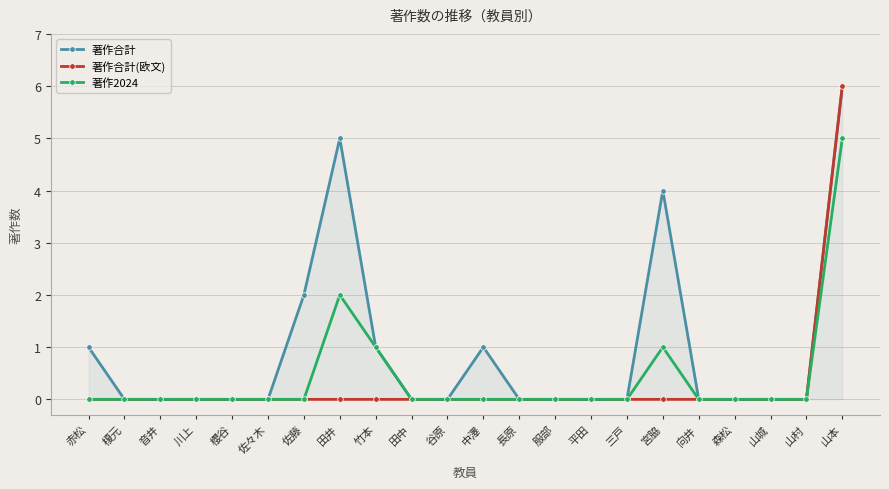

Between 服部 and 音井, which is larger?

服部